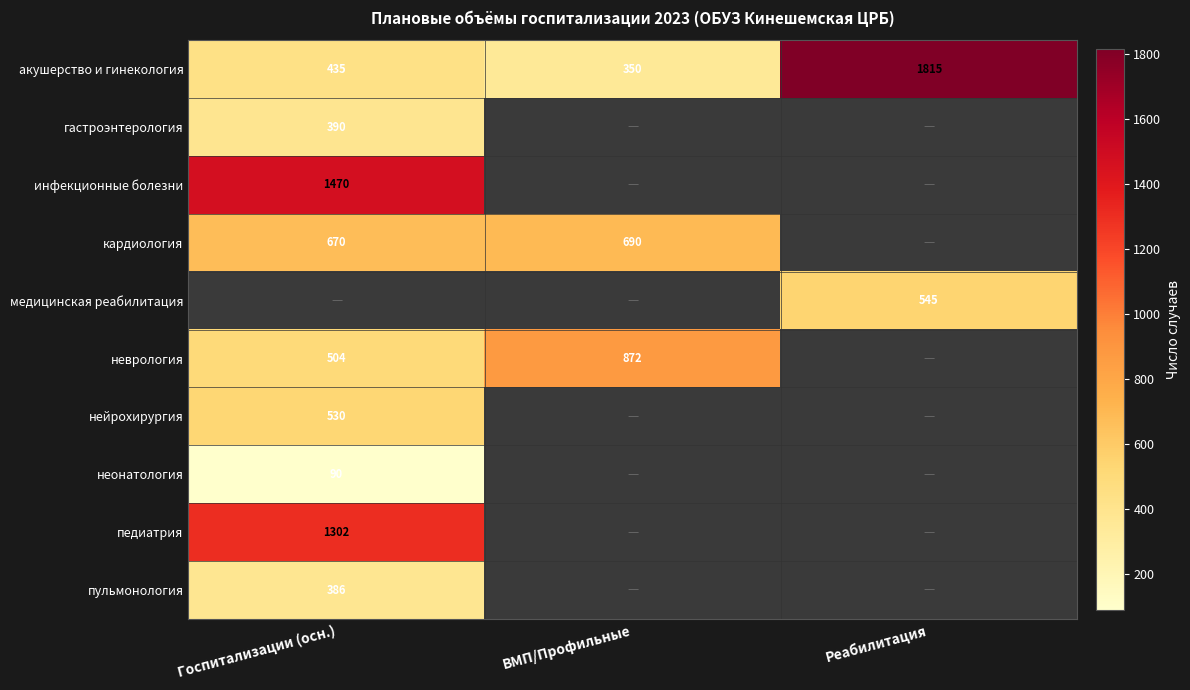

Is it true that неврология equals 872 at ВМП/Профильные?

True